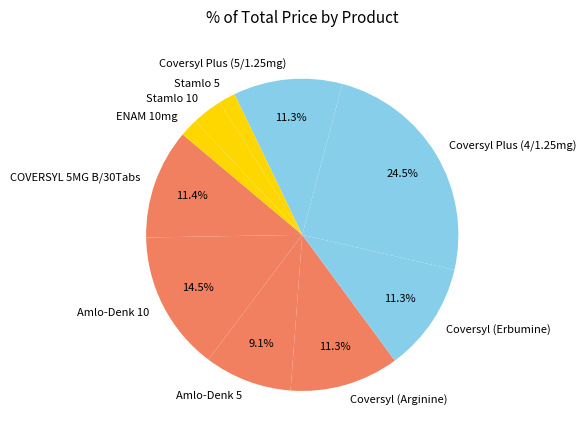

Which has a higher value, COVERSYL 5MG B/30Tabs or Stamlo 5?

COVERSYL 5MG B/30Tabs